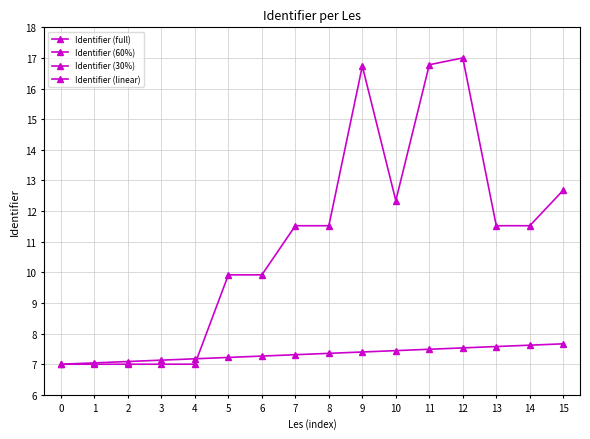

What is the difference between the Identifier (linear) values at 15 and 0?

0.7